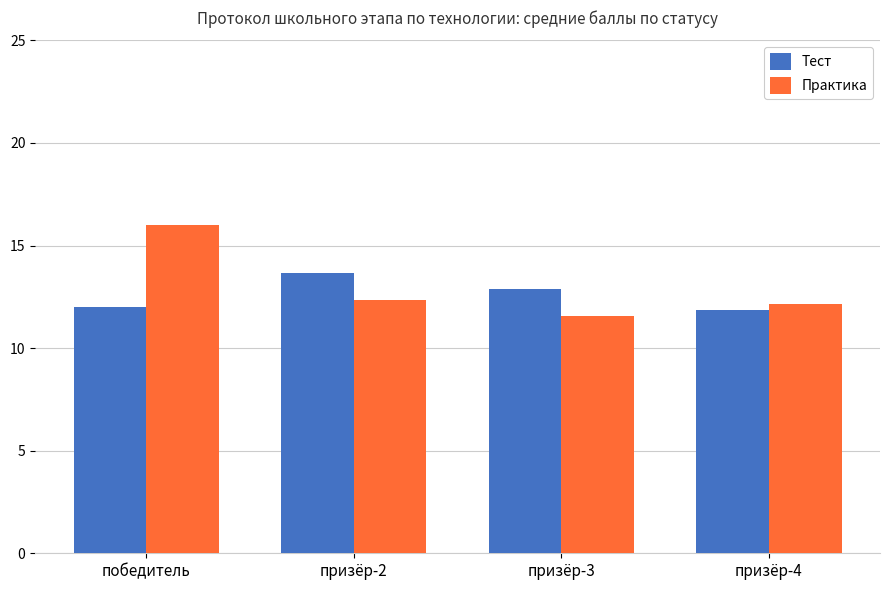

What is the average value of the Тест series?

12.6